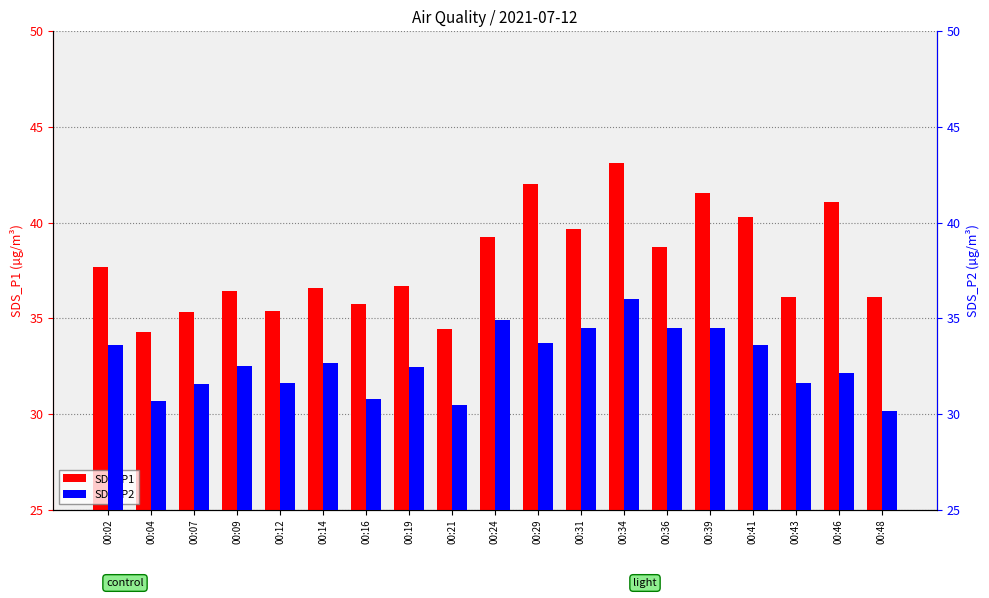

Between 00:24 and 00:36, which series saw the biggest shift?

SDS_P1